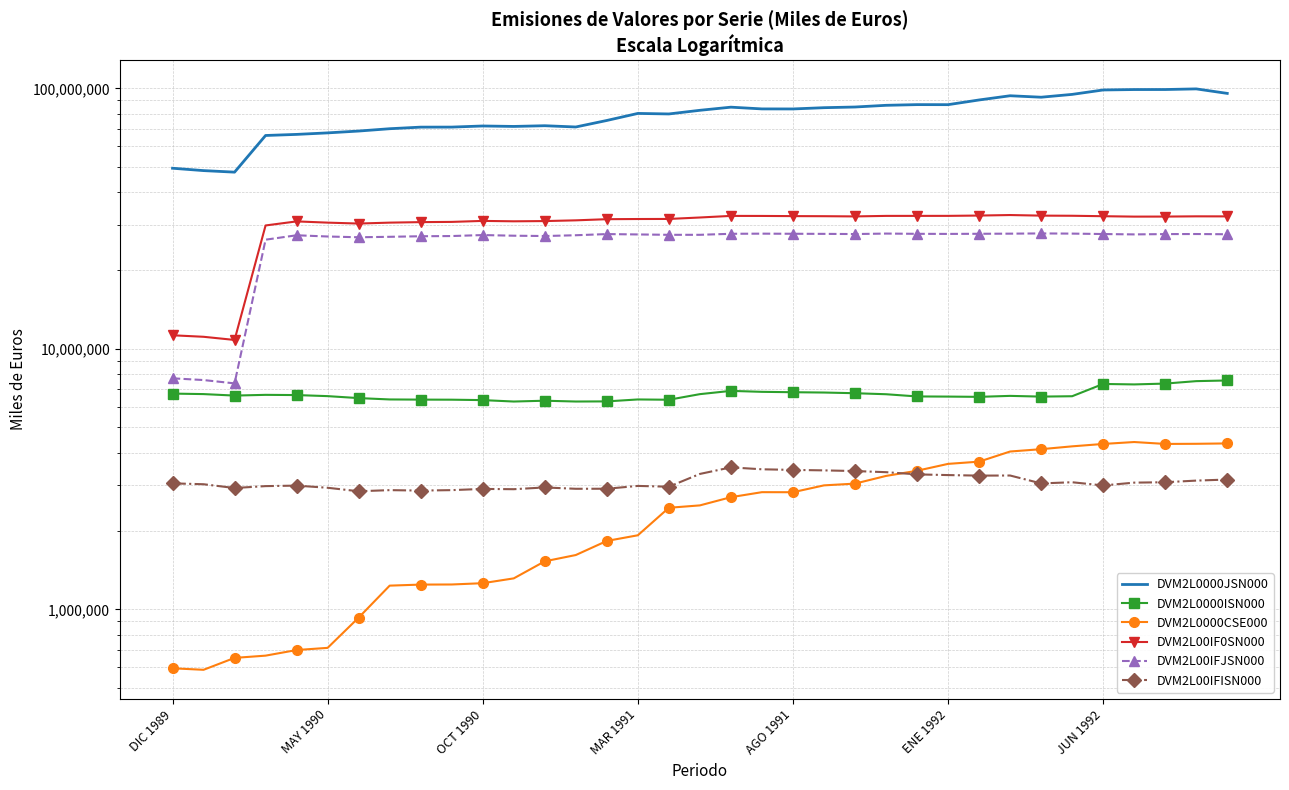

True or false: DVM2L00IFISN000 and DVM2L00IF0SN000 cross at least once.

False